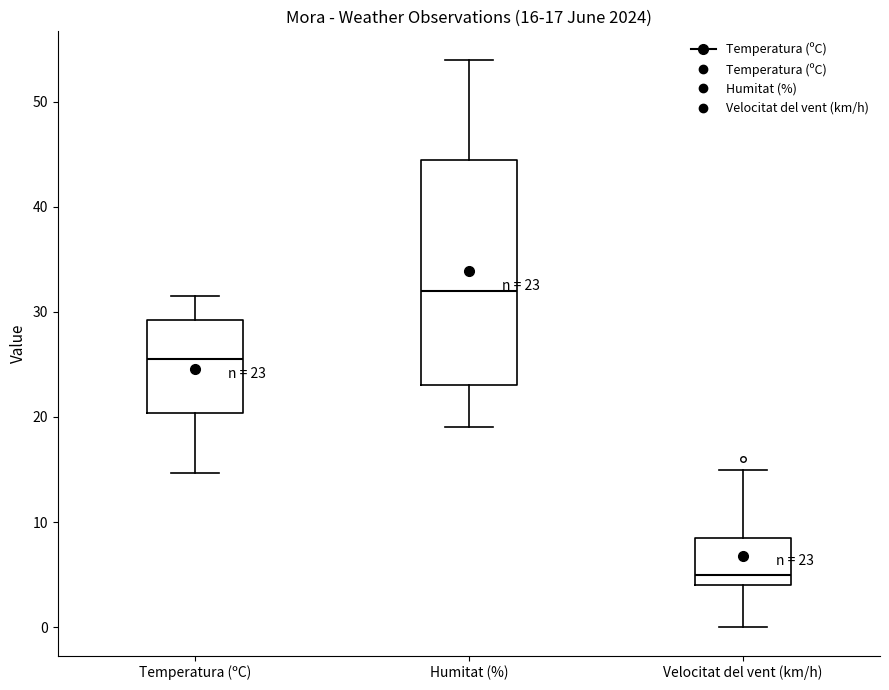

Which box has the lowest median line?

Velocitat del vent (km/h)